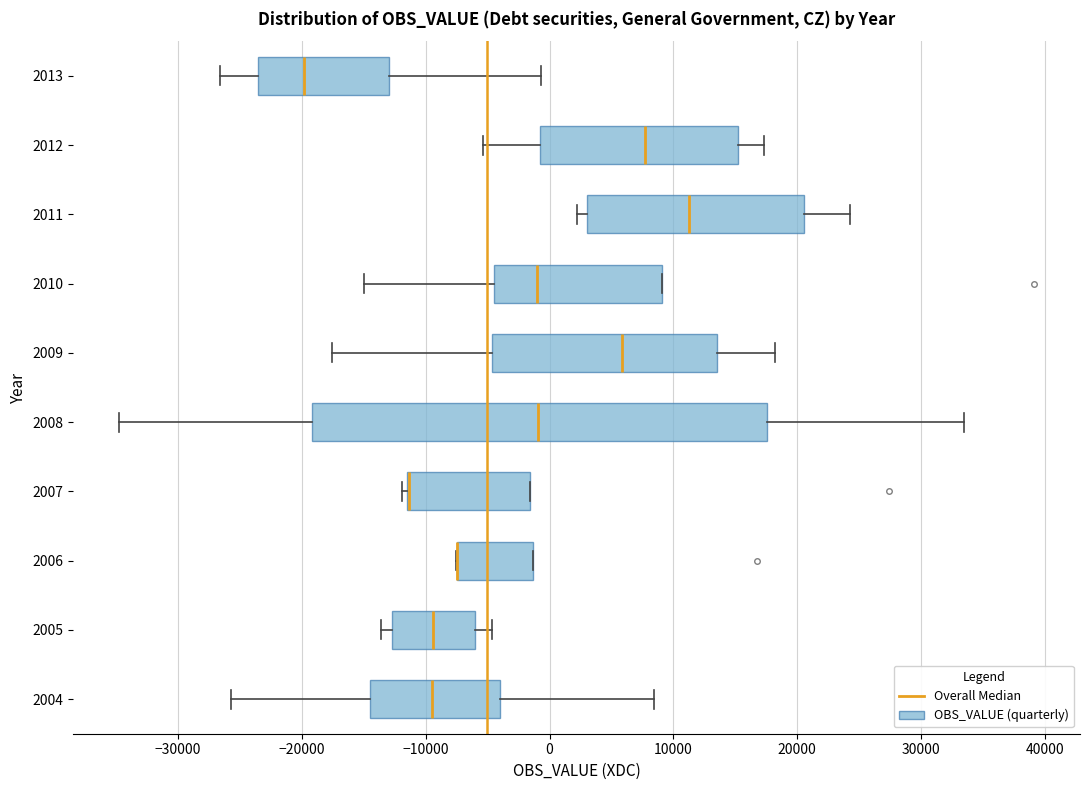

Reading bottom to top, transcribe this box plot: for each box, give where its median line is, the range the box spans, and where its two whiskers end, as read against the x-axis. The values are not printed on the chart, so give them approximately, as read against the axis.

2004: median -9000, box -15000 to -4000, whiskers -26000 to 8000
2005: median -9000, box -13000 to -6000, whiskers -14000 to -5000
2006: median -7000 (drawn on the box's left edge), box -7000 to -1000, whiskers -8000 to -1000
2007: median -11000 (drawn on the box's left edge), box -11000 to -2000, whiskers -12000 to -2000
2008: median -1000, box -19000 to 18000, whiskers -35000 to 34000
2009: median 6000, box -5000 to 14000, whiskers -18000 to 18000
2010: median -1000, box -5000 to 9000, whiskers -15000 to 9000
2011: median 11000, box 3000 to 21000, whiskers 2000 to 24000
2012: median 8000, box -1000 to 15000, whiskers -5000 to 17000
2013: median -20000, box -24000 to -13000, whiskers -27000 to -1000